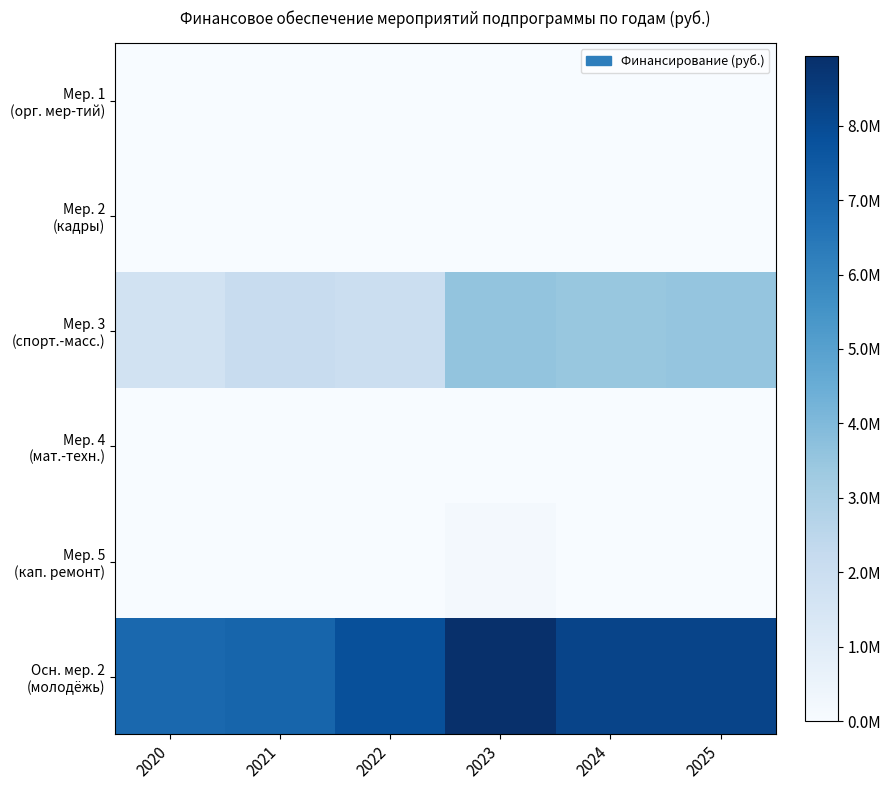

Rank the series by their maximum value, from highest to lowest.

Осн. мер. 2 (молодёжь), Мер. 3 (спорт.-масс.), Мер. 5 (кап. ремонт), Мер. 1 (орг. мер-тий), Мер. 2 (кадры), Мер. 4 (мат.-техн.)